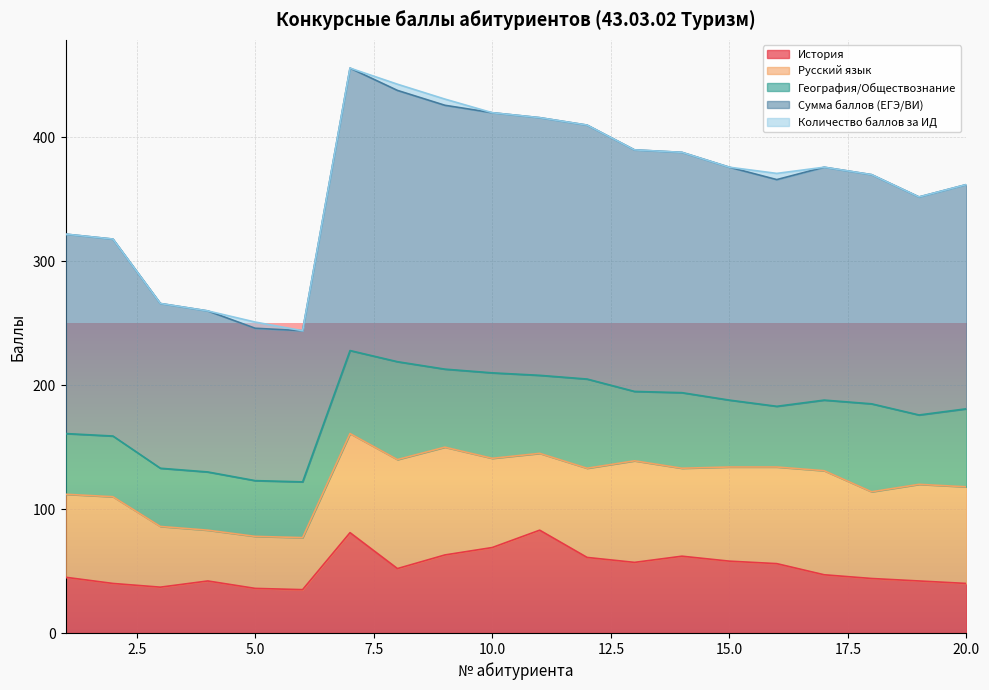

The Количество баллов за ИД series shows -2 at 4. True or false?

False